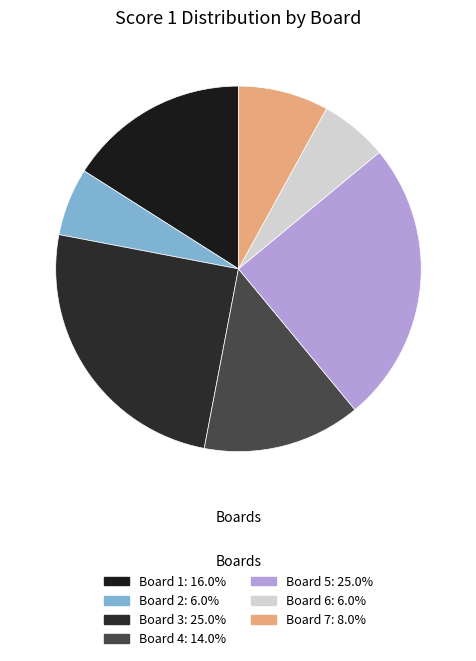

Which has a higher value, Board 2 or Board 6?

Board 2